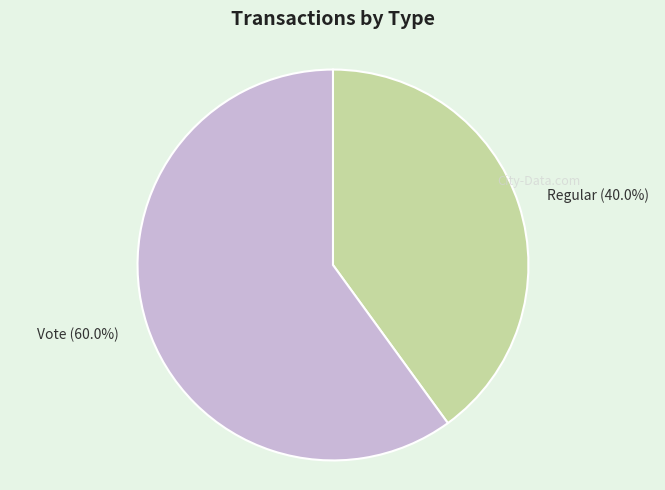

Does any single category account for the majority?

Yes